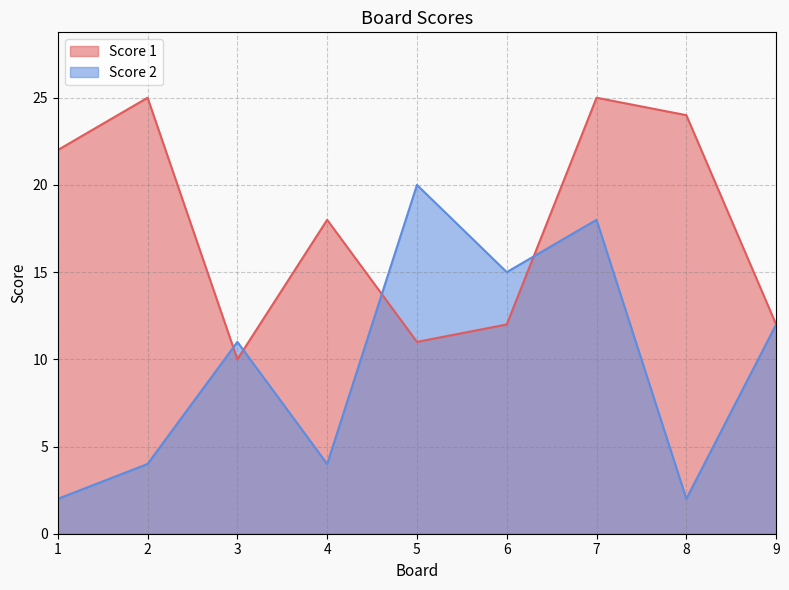

What is the value of the Score 1 point at the 6th from the left?

12